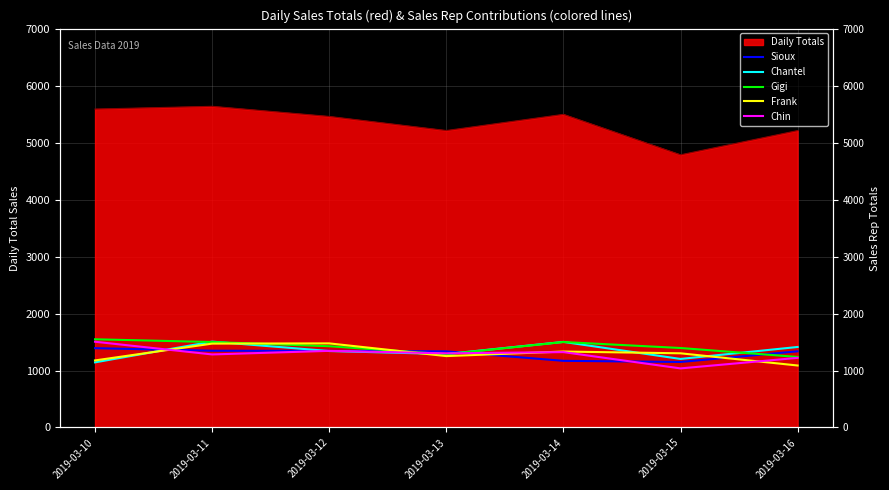

Rank the series by their maximum value, from highest to lowest.

Gigi, Chantel, Chin, Frank, Sioux